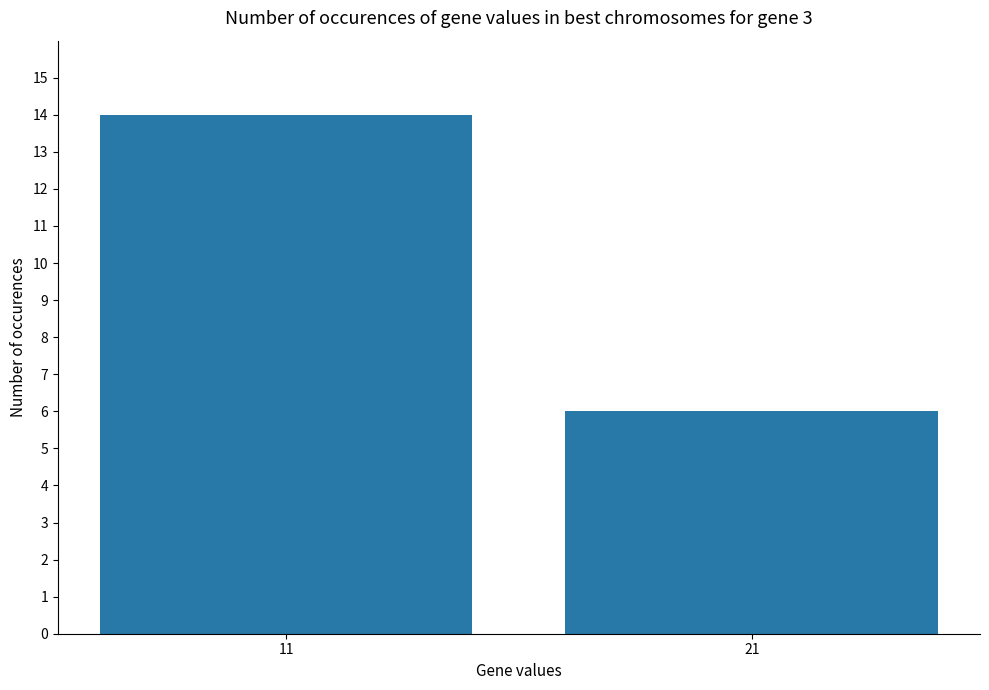

What is the value of the 2nd bar from the left?

6